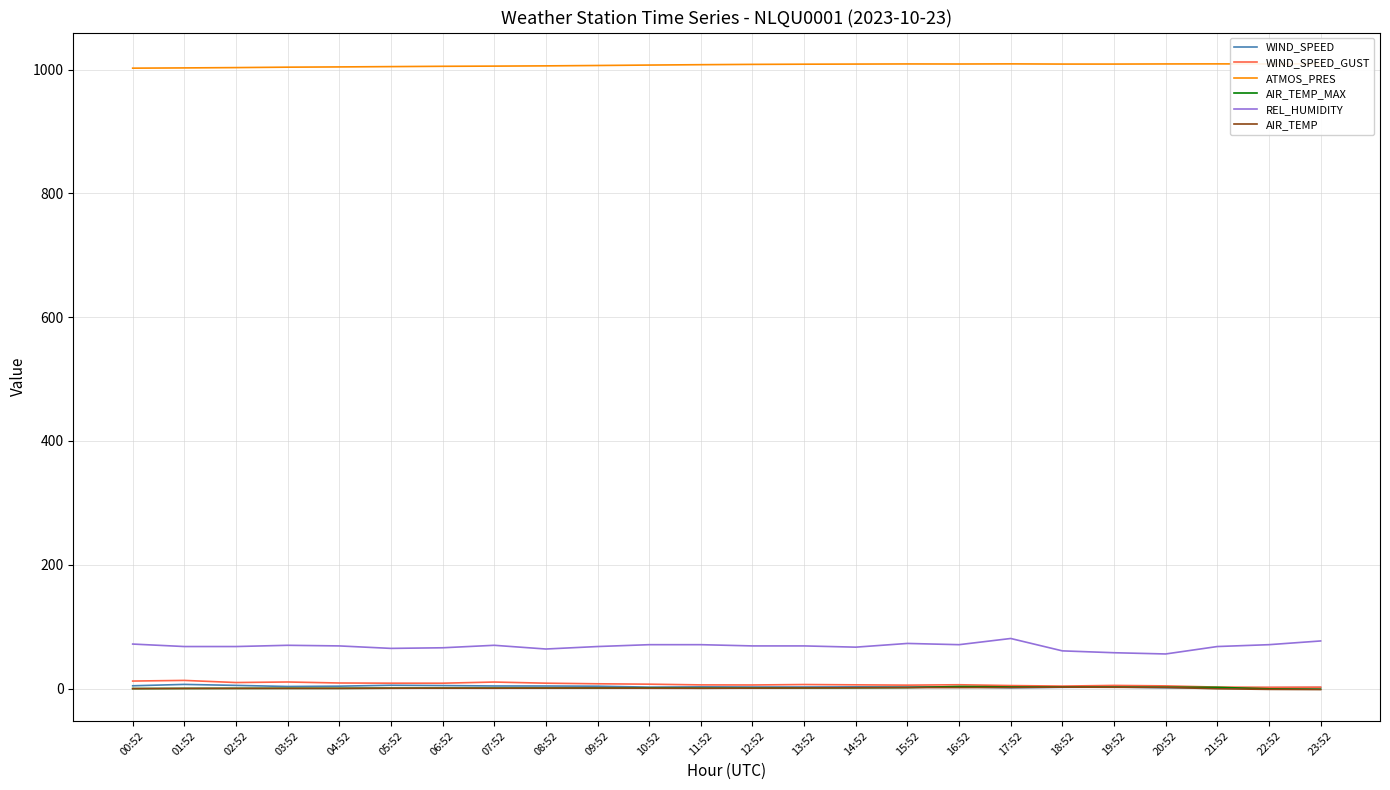

How many categories are shown in the chart?

24